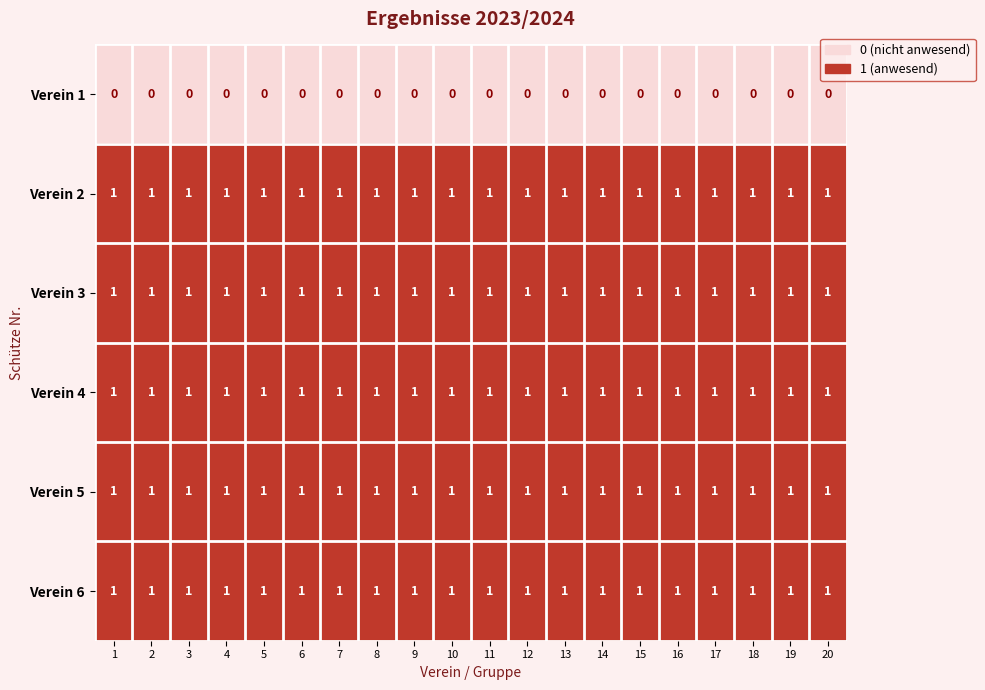

Is it true that Verein 3 equals 1 at 3?

True